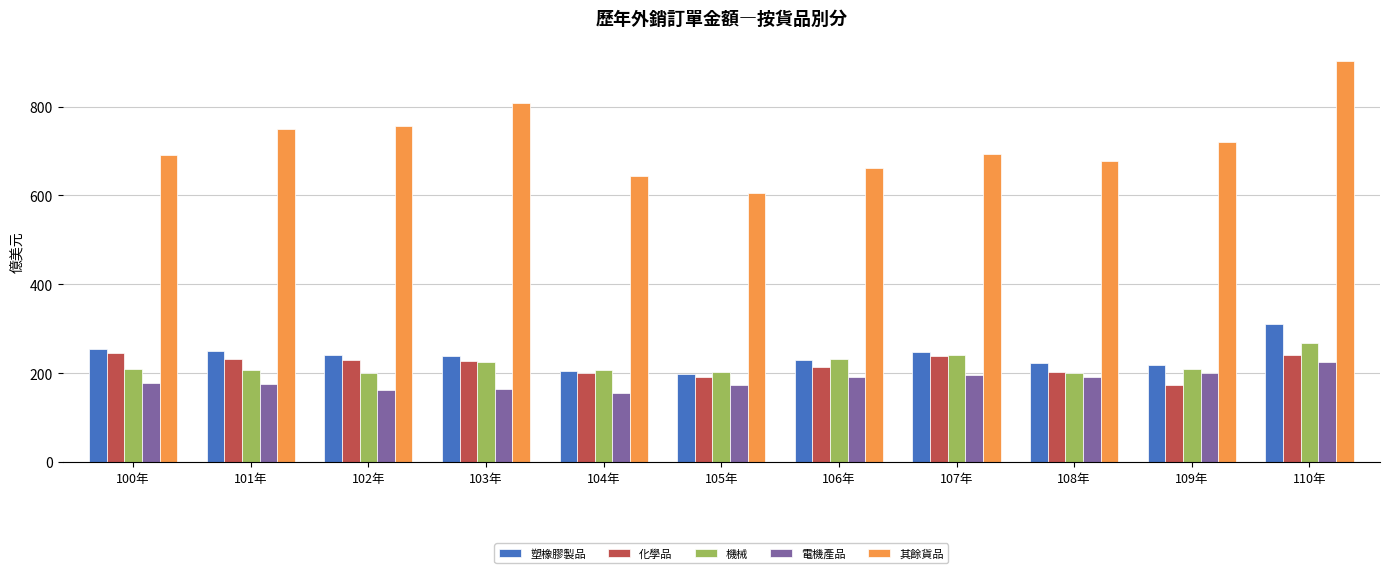

At which label does 塑橡膠製品 reach its minimum?

105年